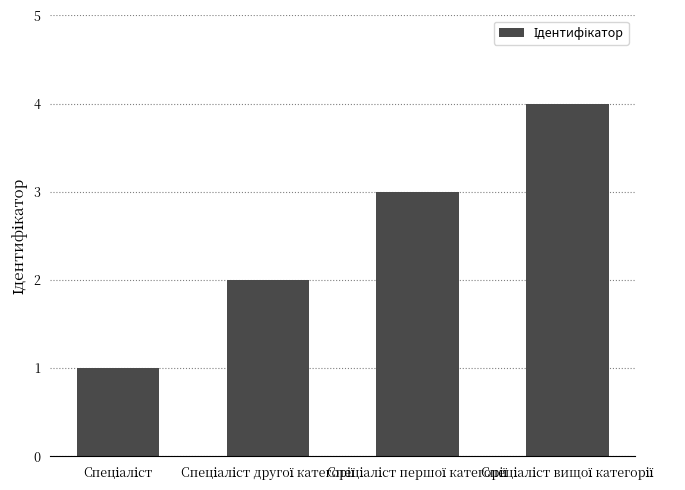

What is the greatest value displayed?

4